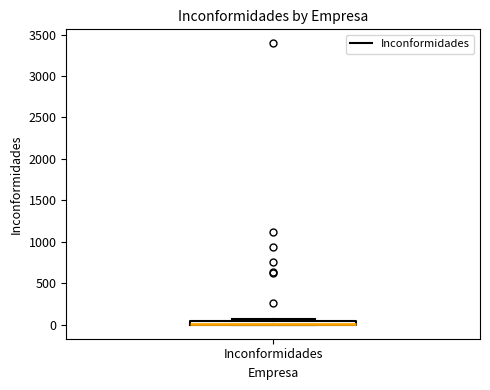

Where is the lower edge of the box for Inconformidades on the y-axis? The values are not printed on the chart, so give them approximately, as read against the axis.

0